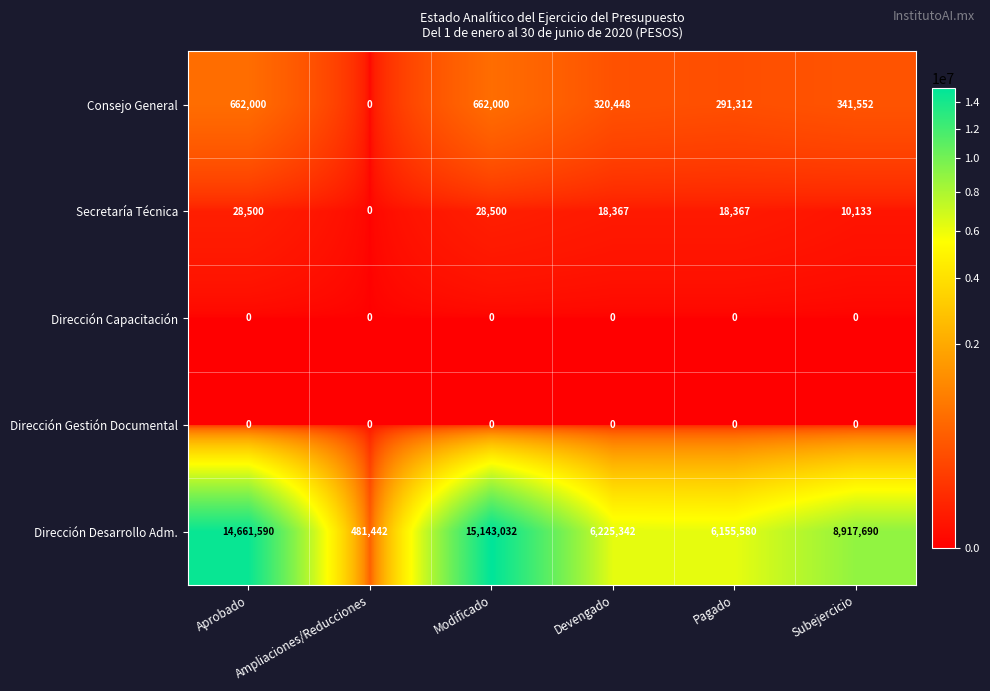

The Dirección Capacitación series shows 0 at Aprobado. True or false?

True